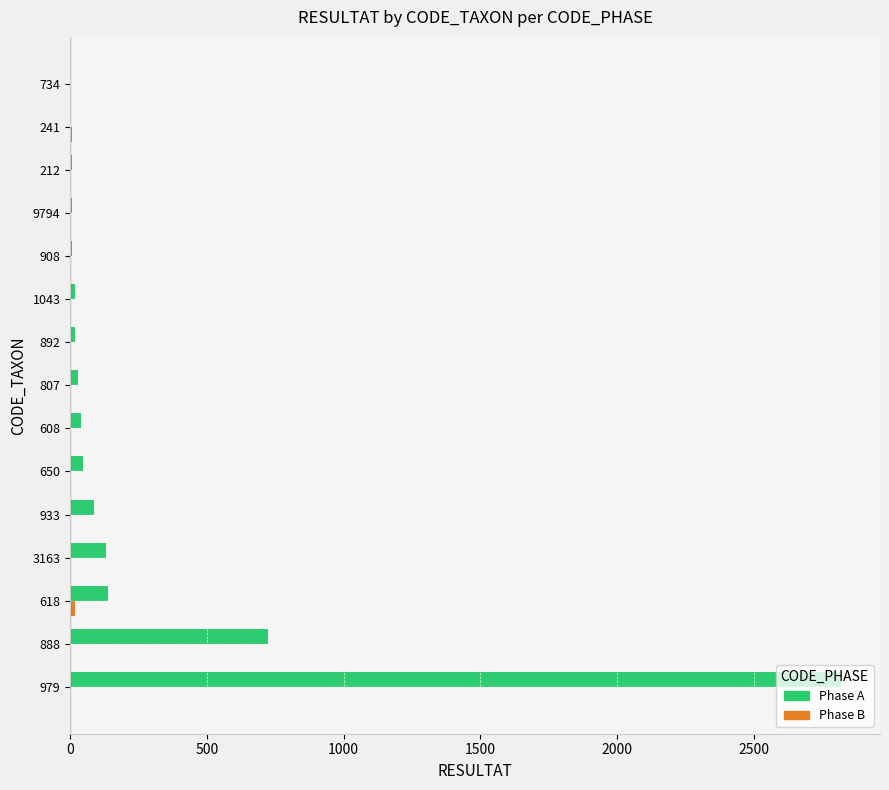

What is the maximum value shown in the chart?

2820